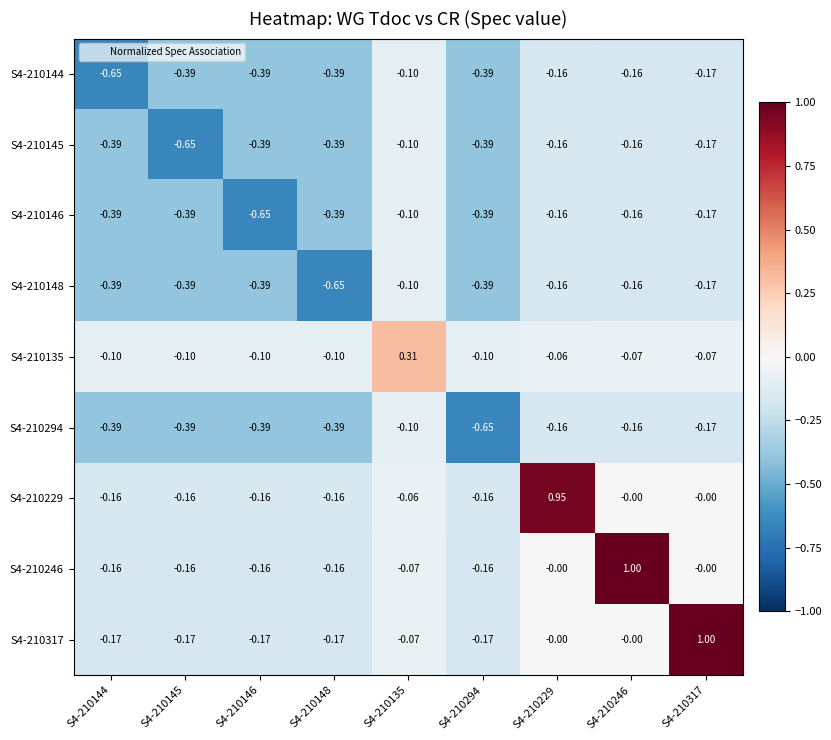

What is the total value across all series at S4-210148?

-2.8